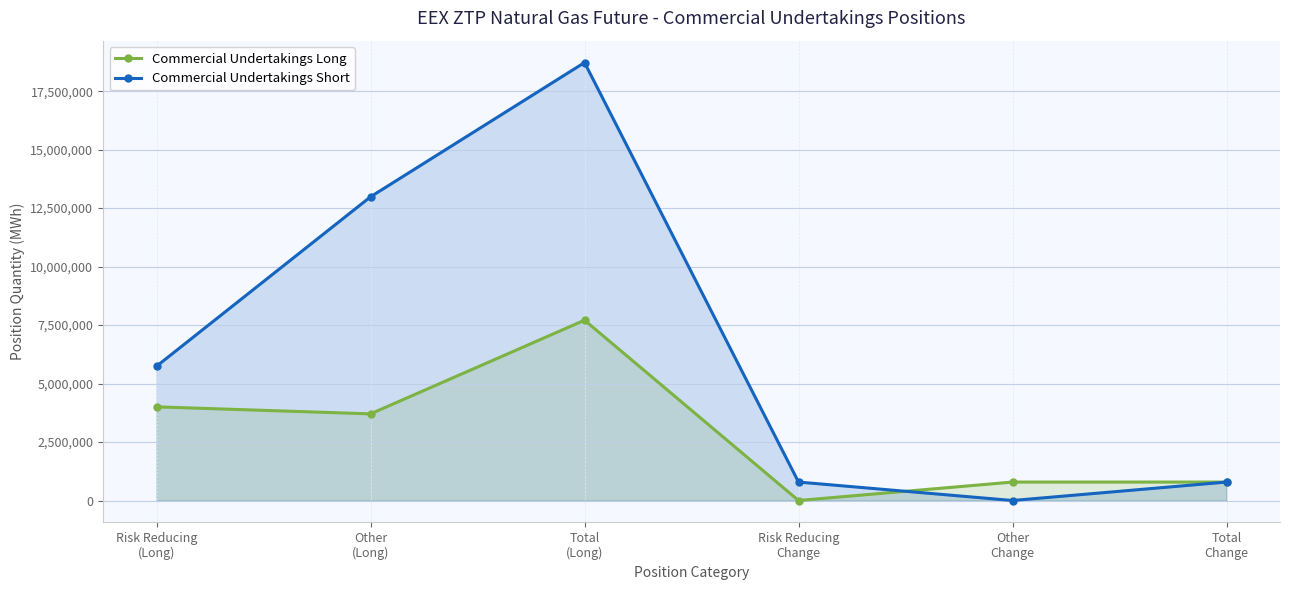

Reading left to right, transcribe all the data shown in this chart.

Commercial Undertakings Long: 4004472	3703715	7708187	0	788400	788400
Commercial Undertakings Short: 5739960	12981793	18721753	788400	0	788400